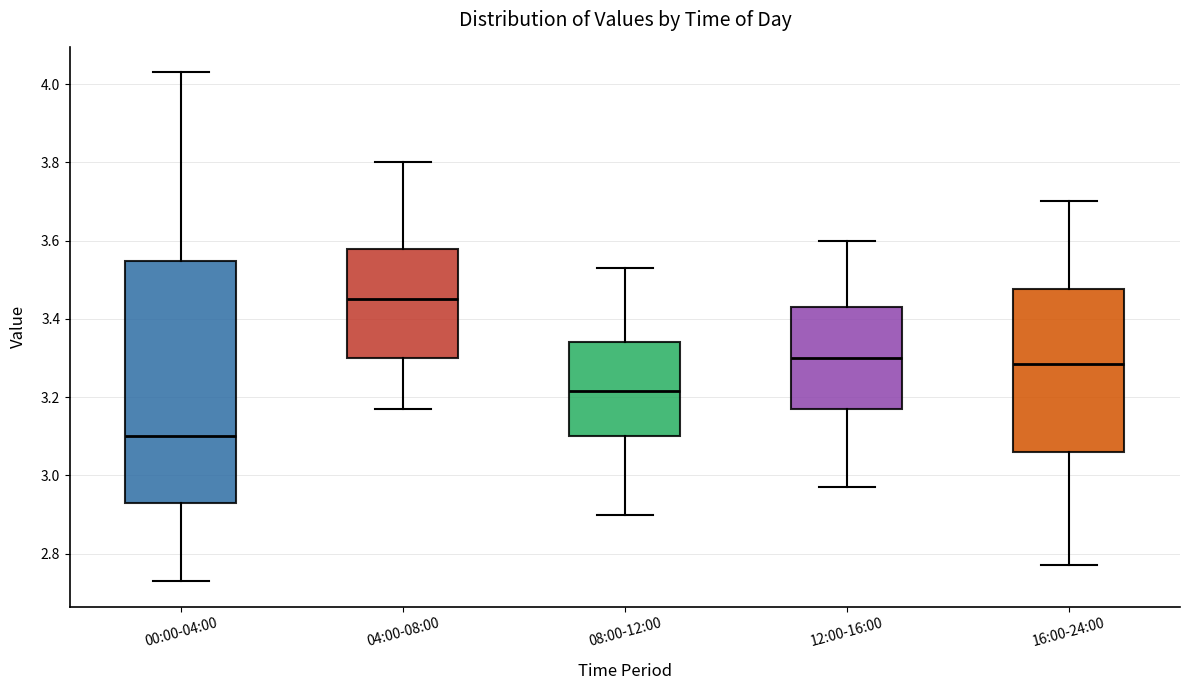

Where does the median line of the box for 04:00-08:00 sit on the y-axis? The values are not printed on the chart, so give them approximately, as read against the axis.

3.46